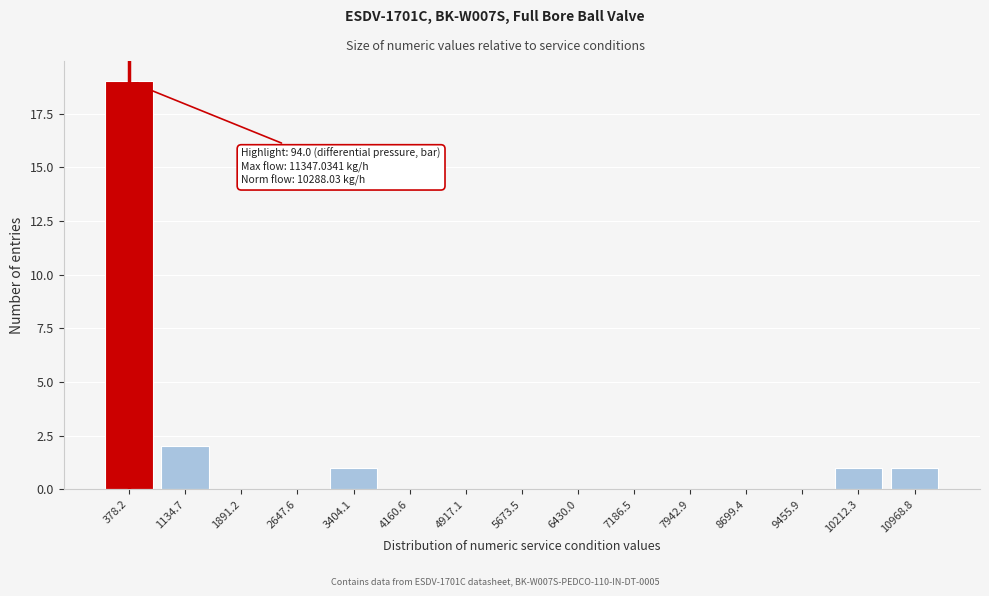

Reading right to left, what are all the values shown in this chart?

10968.8=1	10212.3=1	9455.9=0	8699.4=0	7942.9=0	7186.5=0	6430.0=0	5673.5=0	4917.1=0	4160.6=0	3404.1=1	2647.6=0	1891.2=0	1134.7=2	378.2=19